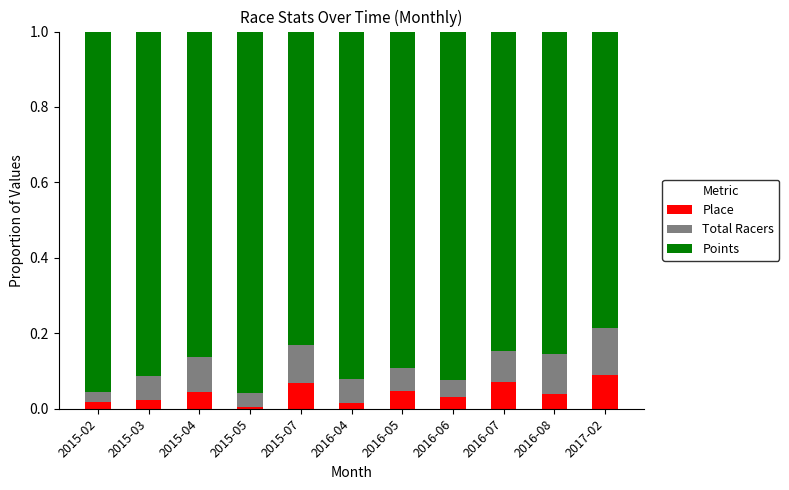

The Place series shows 0.1 at 2016-07. True or false?

True